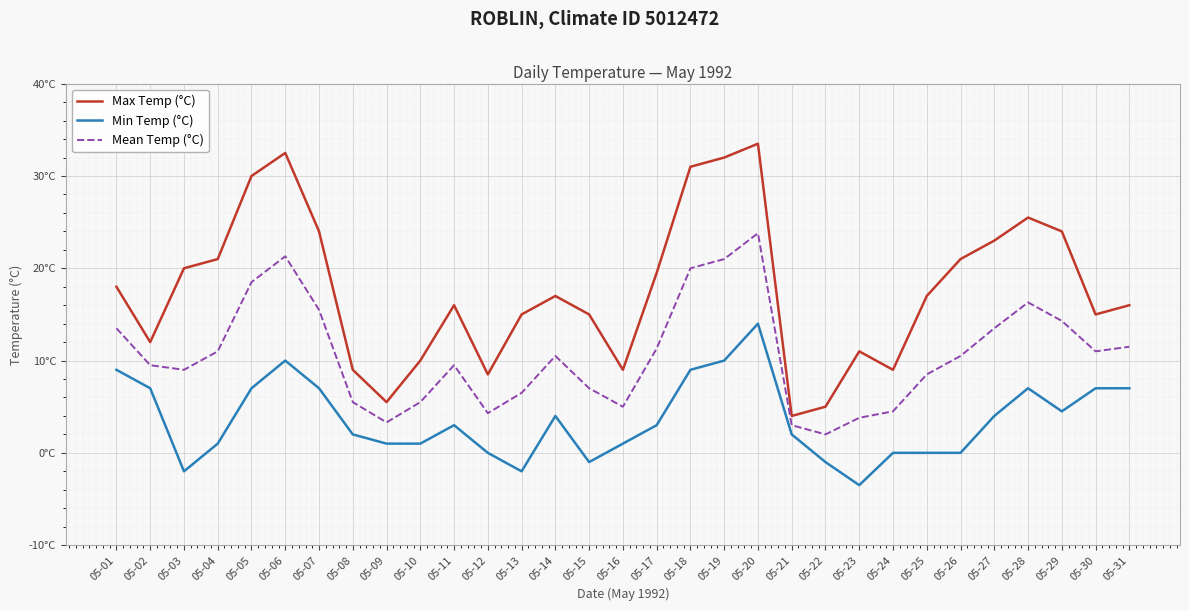

True or false: Min Temp (°C) and Max Temp (°C) intersect in this chart.

False